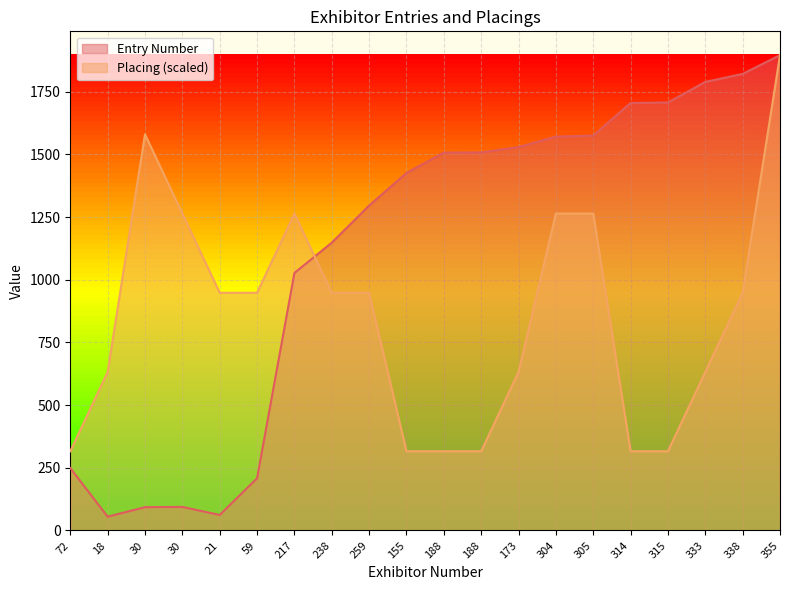

At how many categories does at least one series exceed 1313?

12